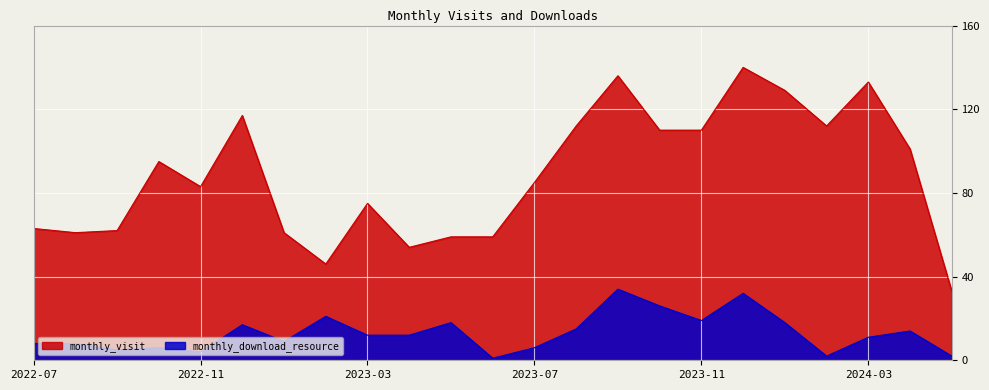

Between 2023-01 and 2023-12, which series saw the biggest shift?

monthly_visit